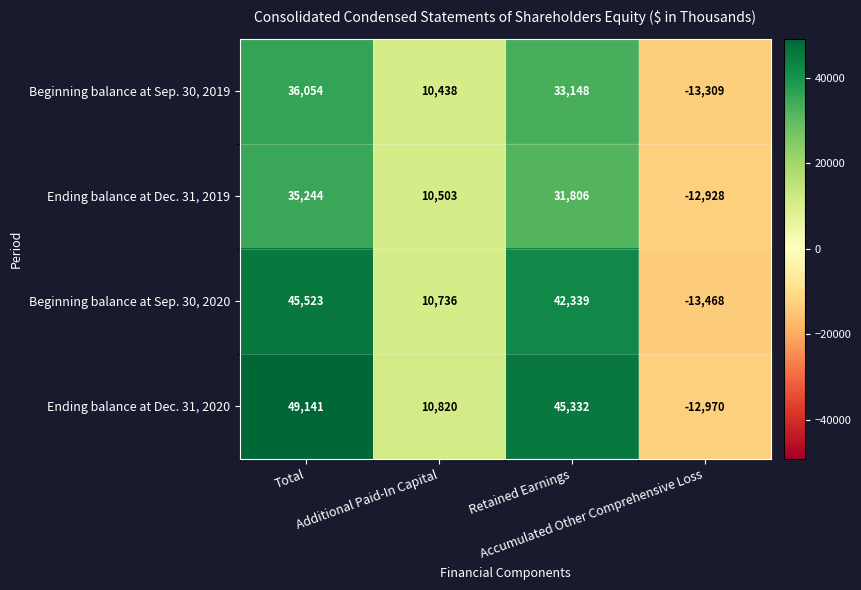

At how many categories does at least one series exceed 36143?

2